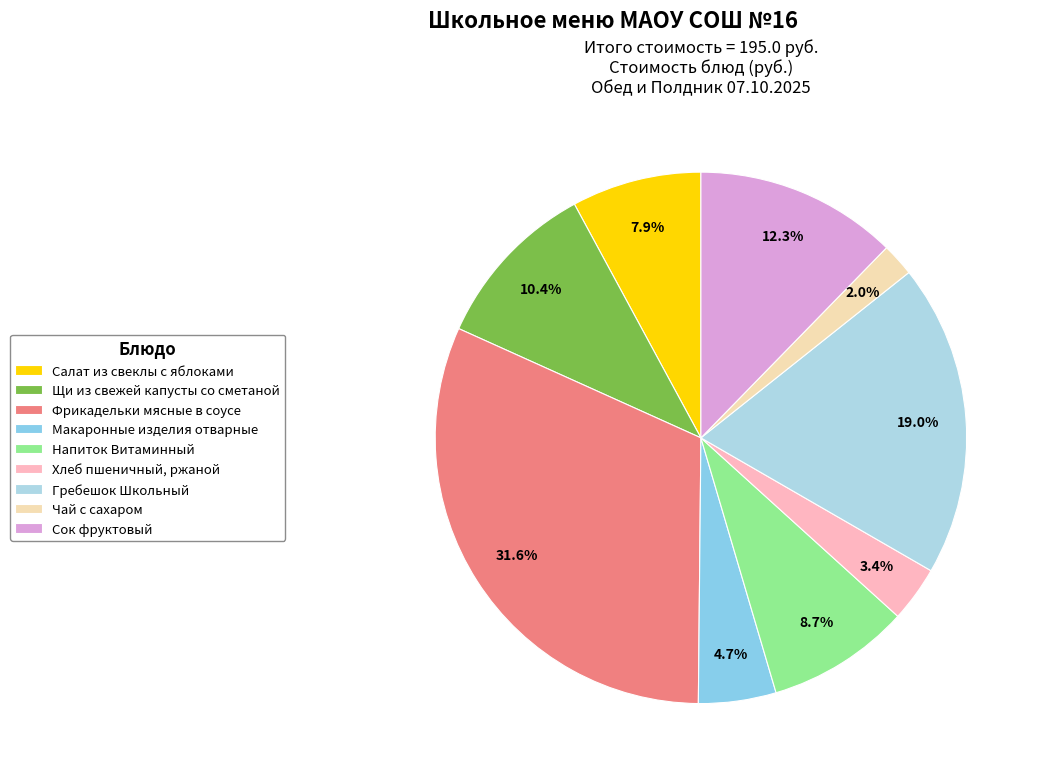

To the nearest percent, what is the average slice percentage?

11%